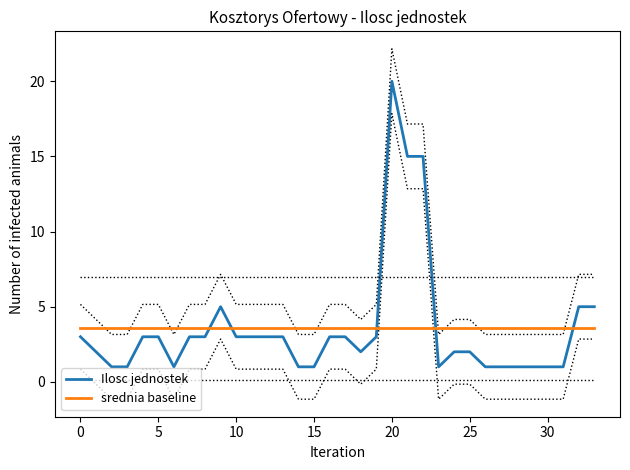

What is the value of the Ilosc jednostek point at the 3rd from the left?

1.0